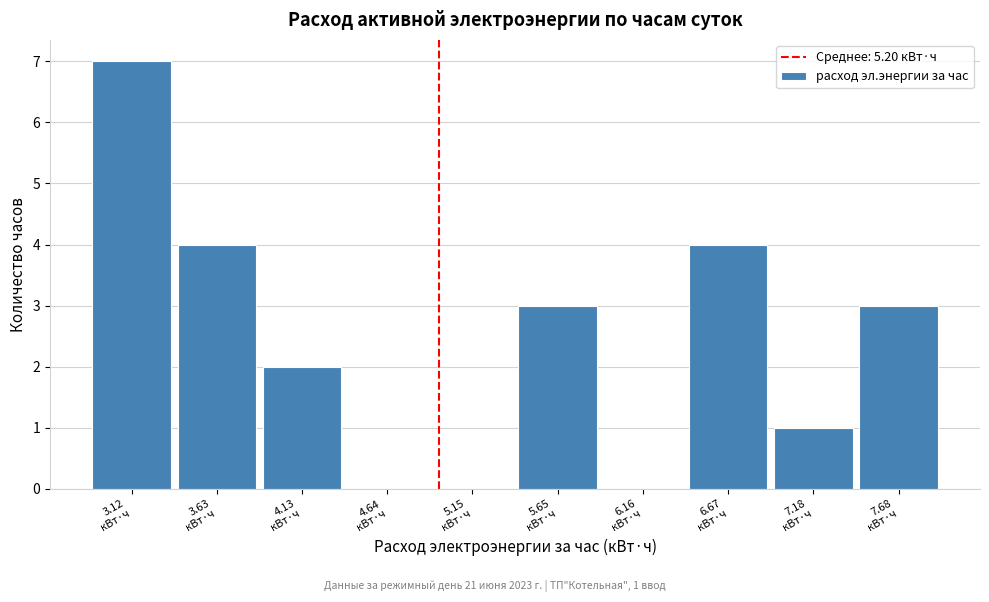

What is the sum of all values?

24